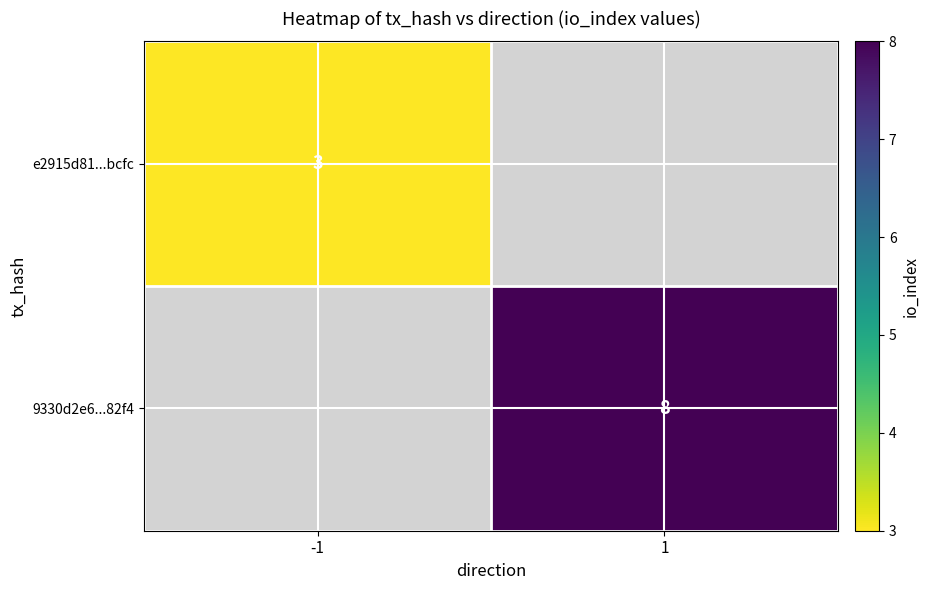

How many categories are shown in the chart?

2